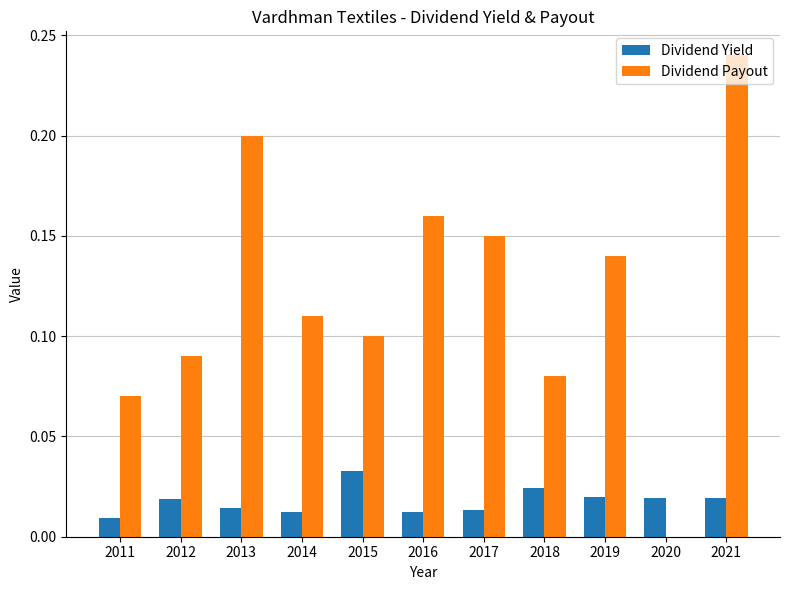

Where is Dividend Yield nearest to the value 0?

2011